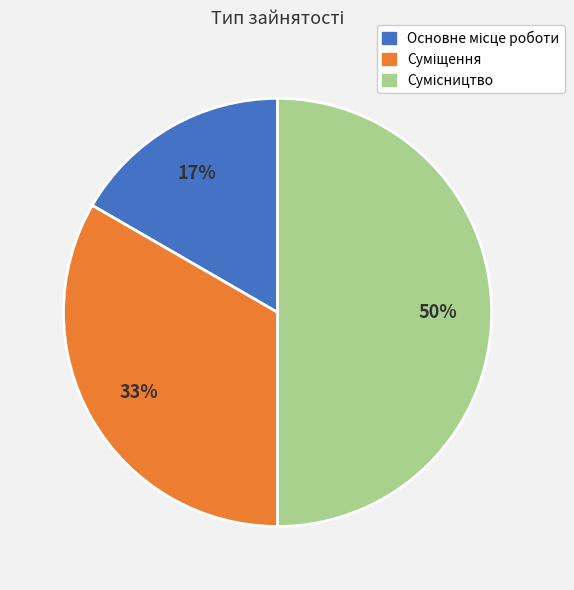

To the nearest percent, what is the average slice percentage?

33%